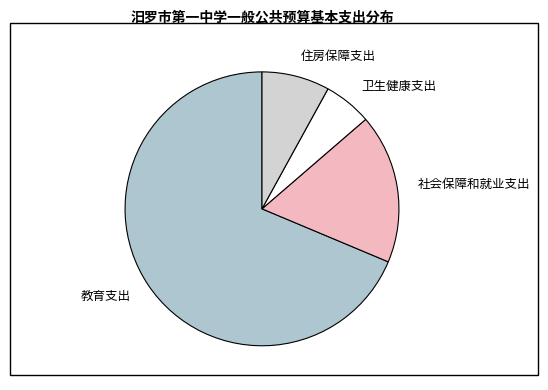

True or false: 社会保障和就业支出 accounts for 18% of the total.

True